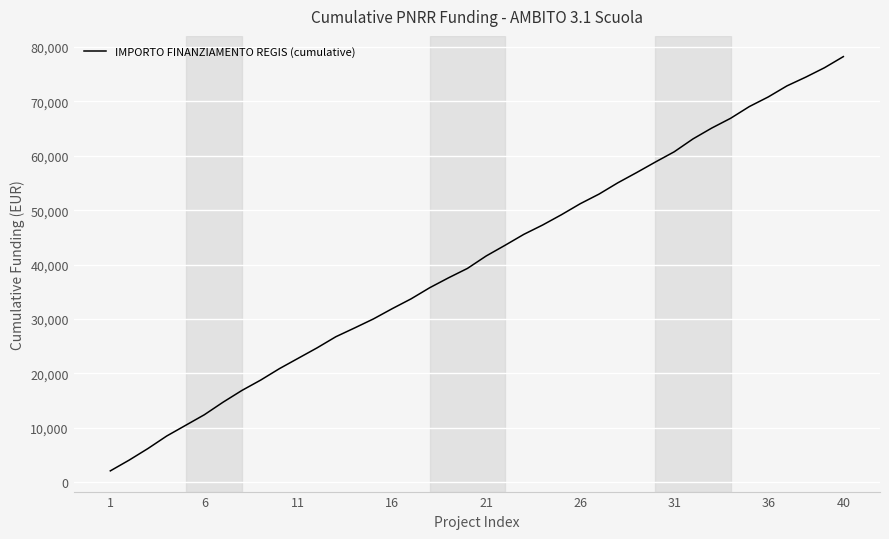

What is the minimum value shown in the chart?

2099.3